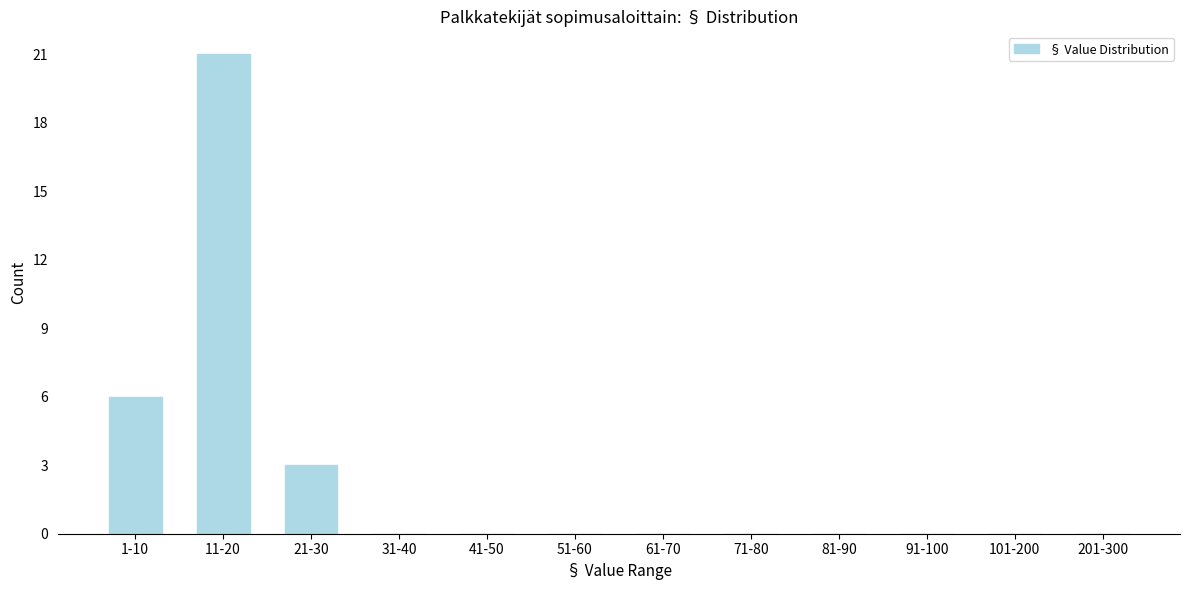

Reading right to left, list all the values displayed in this chart.

201-300=0	101-200=0	91-100=0	81-90=0	71-80=0	61-70=0	51-60=0	41-50=0	31-40=0	21-30=3	11-20=21	1-10=6